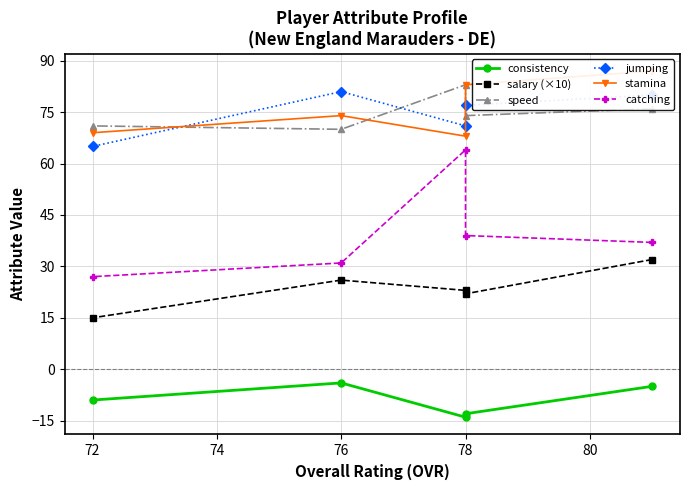

Count the number of categories in the chart.

5